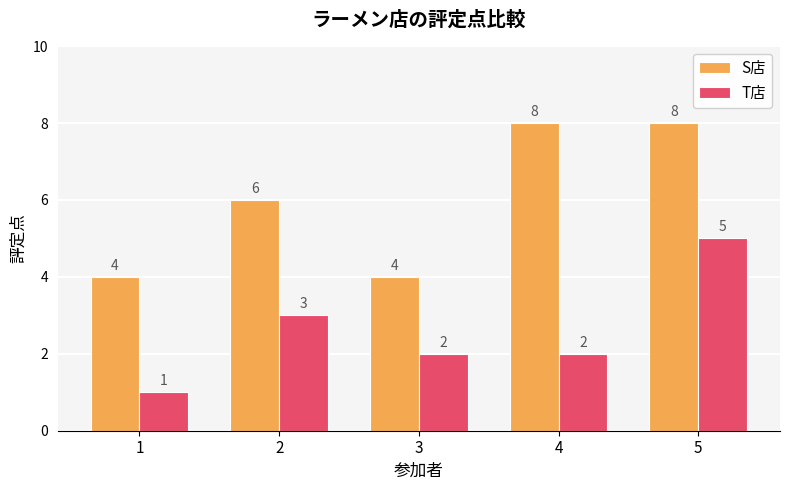

What is the total value across all series at 5?

13